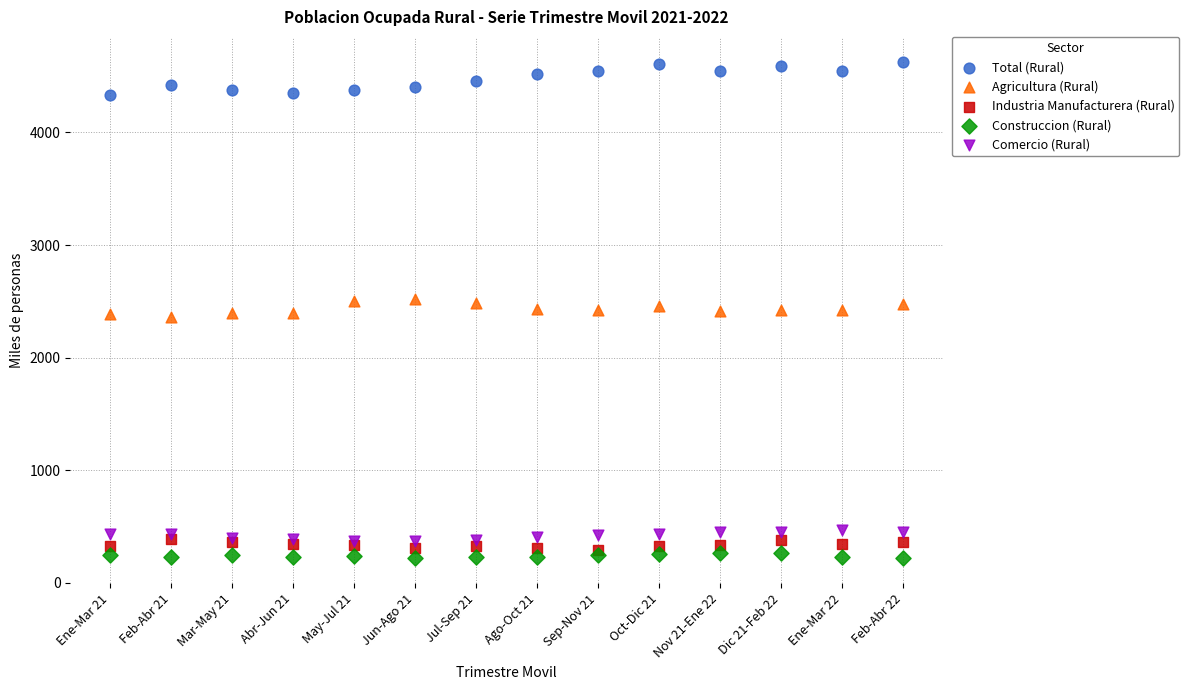

Which series contains the highest Y value?

Total (Rural)